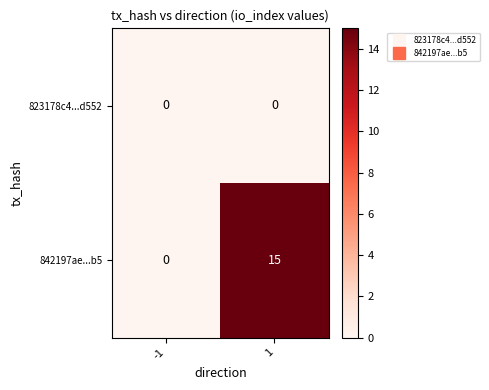

Reading left to right, transcribe all the data shown in this chart.

823178c4...d552: -1=0	1=0
842197ae...b5: -1=0	1=15